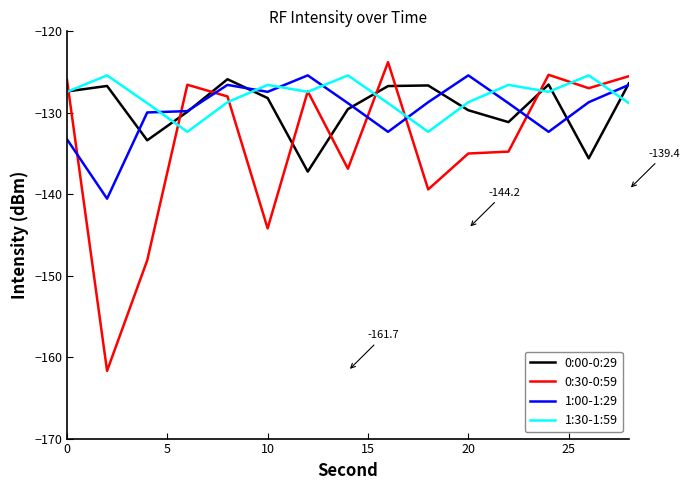

Which series has the largest range (max minus min)?

0:30-0:59